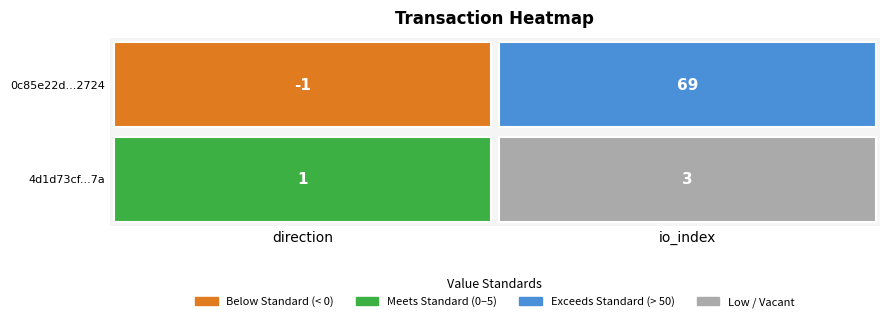

Which series has the largest range (max minus min)?

0c85e22d9597a689967804a4ed5f763bdfd2724